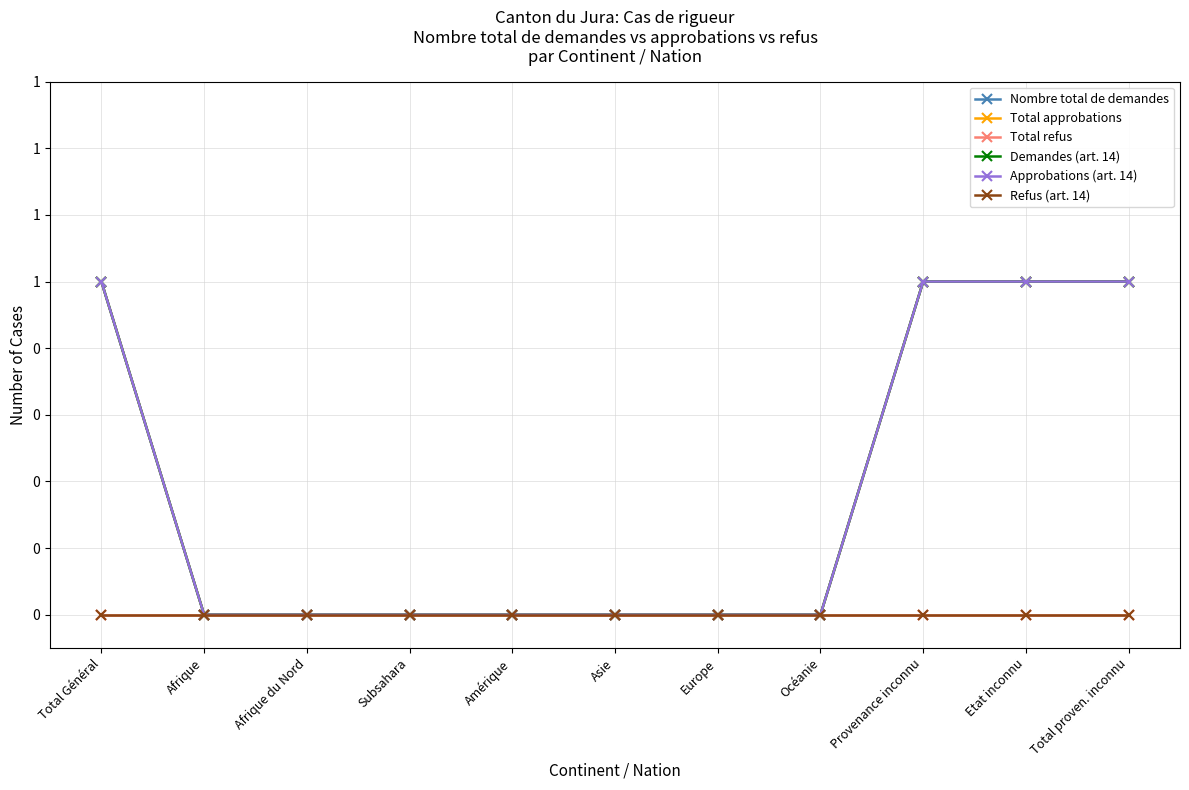

What is the label of the 3rd point from the left?

Afrique du Nord